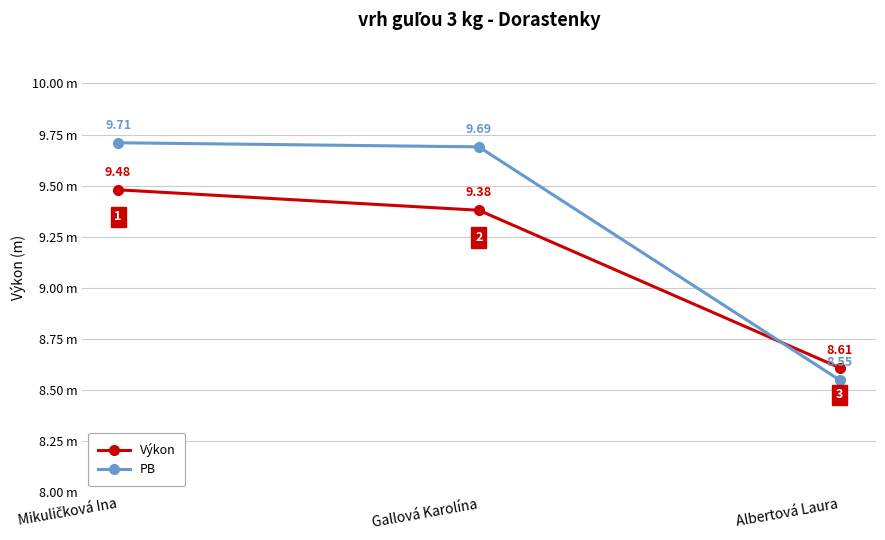

Reading left to right, list all the values displayed in this chart.

Výkon: Mikuličková Ina=9.5	Gallová Karolína=9.4	Albertová Laura=8.6
PB: Mikuličková Ina=9.7	Gallová Karolína=9.7	Albertová Laura=8.6